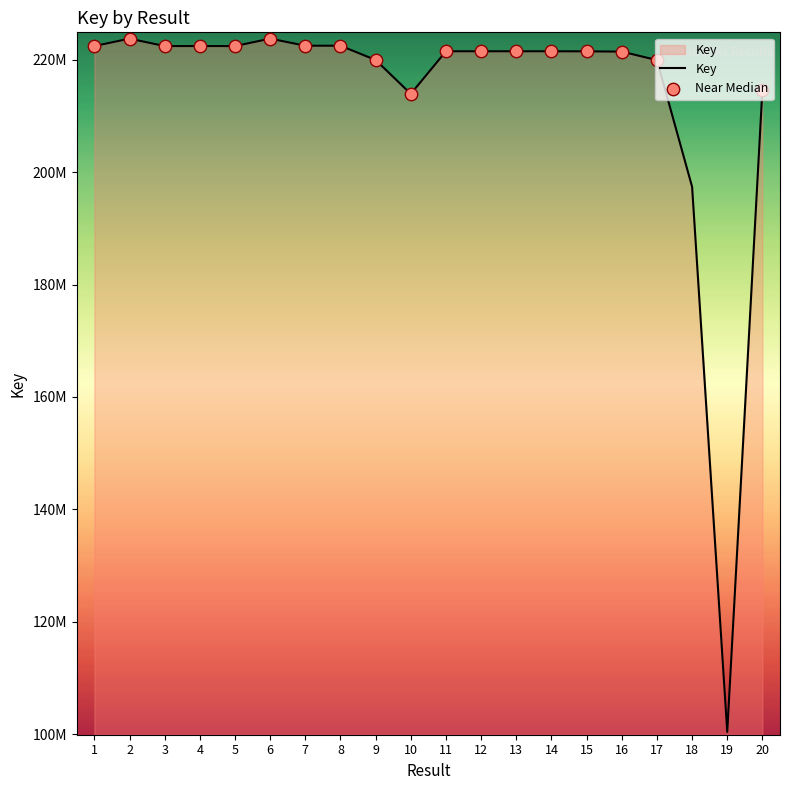

What is the ratio of the value at 6 to the value at 13?

1.0